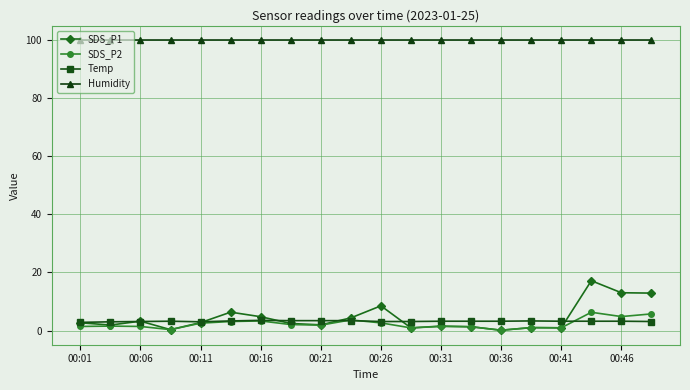

What is the greatest value displayed?

99.9